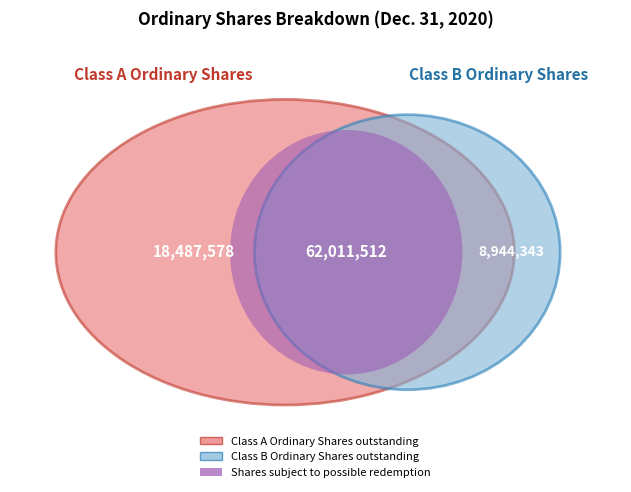

Rank the categories by value from highest to lowest.

Shares subject to possible redemption, Class A Ordinary Shares outstanding, Class B Ordinary Shares outstanding